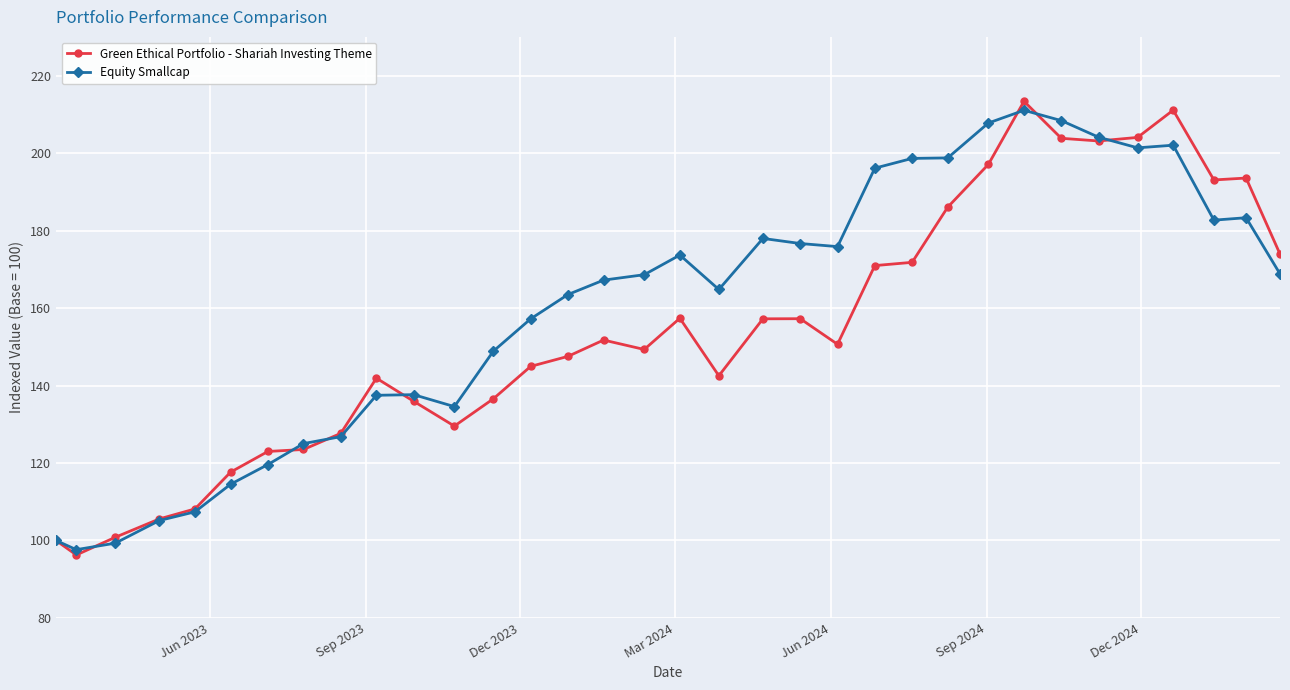

True or false: Equity Smallcap has more than 1 interior local peaks.

True